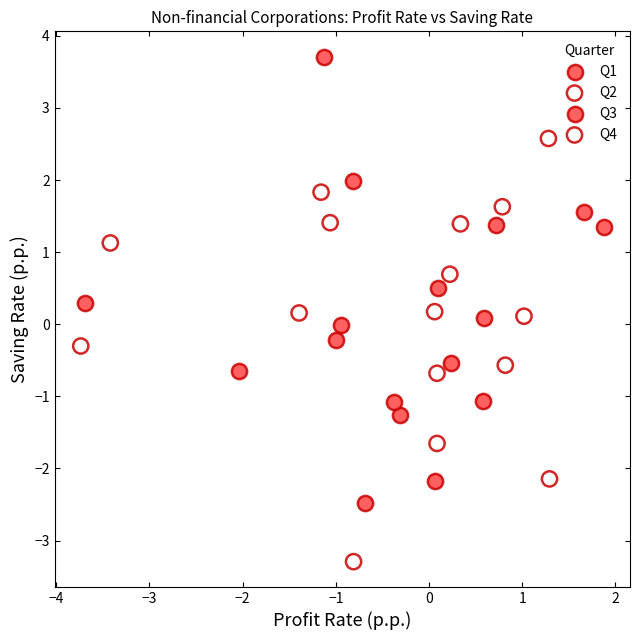

Which series reaches the minimum Y coordinate?

Q2